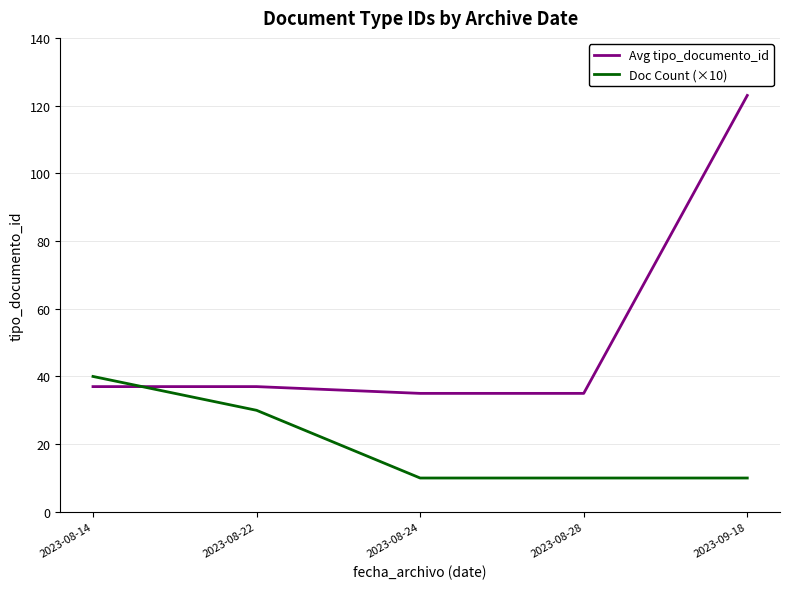

What is the difference between the highest and lowest values at 2023-08-28?

25